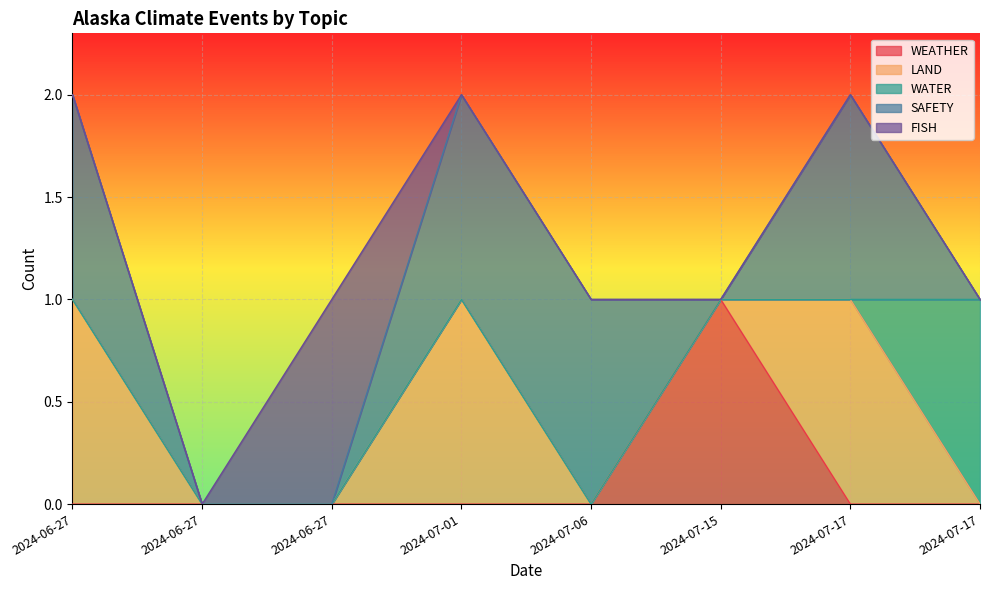

At which label is SAFETY closest to 0?

2024-06-27